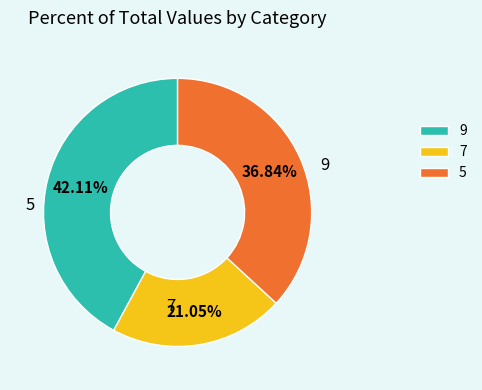

What percentage is the 9 slice, to the nearest percent?

42%